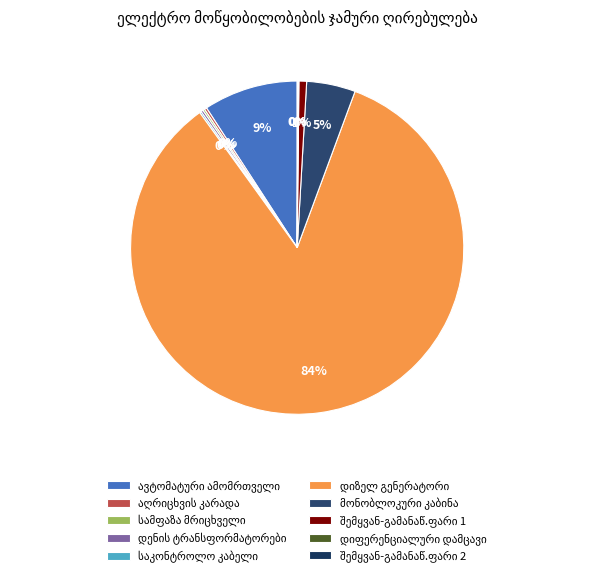

What is the largest slice in the pie chart?

დიზელ გენერატორი